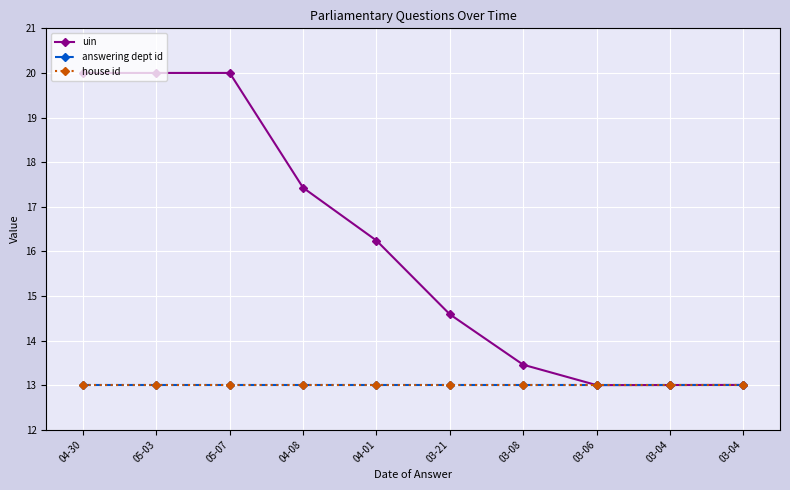

At how many categories does at least one series exceed 13?

9